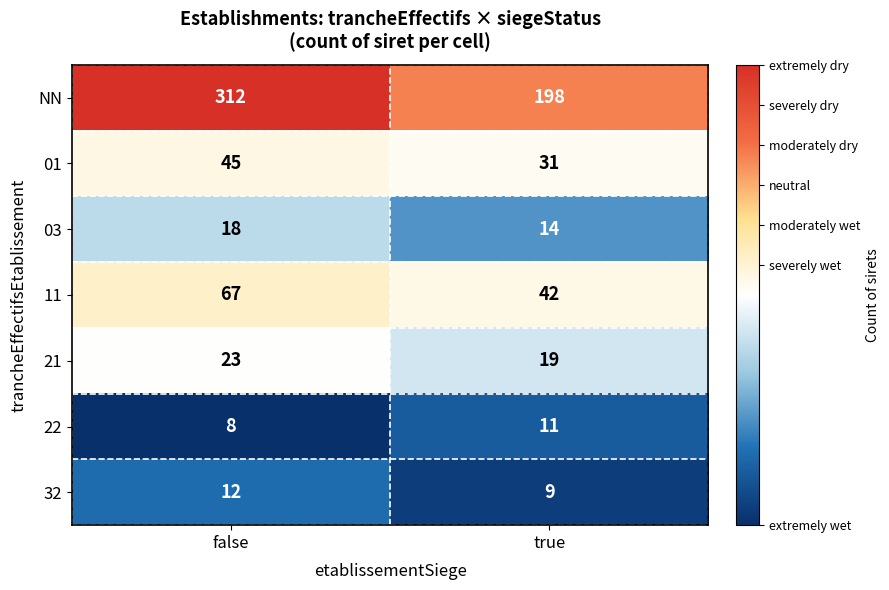

Rank the series at false from highest to lowest value.

NN, 11, 01, 21, 03, 32, 22